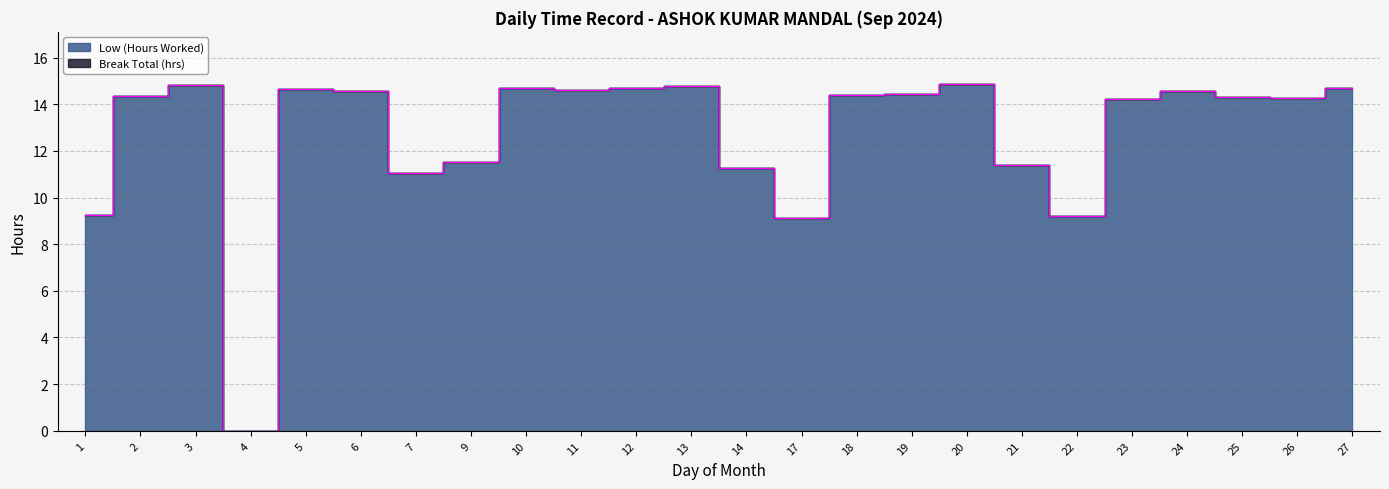

List the labels in order of value, largest first.

20, 3, 13, 10, 12, 27, 5, 11, 24, 6, 19, 18, 2, 25, 26, 23, 9, 21, 14, 7, 1, 22, 17, 4